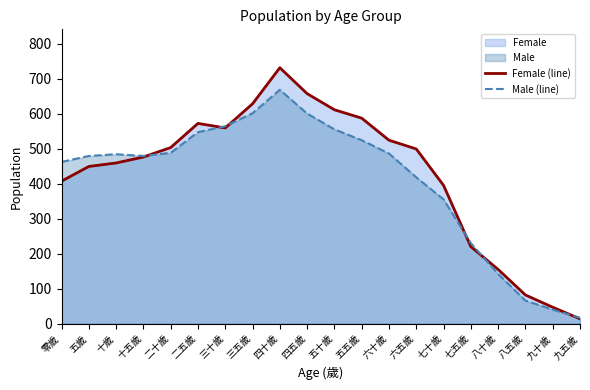

Reading left to right, list all the values displayed in this chart.

Female (line): 零歲=407	五歲=449	十歲=459	十五歲=476	二十歲=503	二五歲=572	三十歲=559	三五歲=628	四十歲=731	四五歲=657	五十歲=611	五五歲=587	六十歲=524	六五歲=499	七十歲=395	七五歲=220	八十歲=155	八五歲=82	九十歲=47	九五歲=14
Male (line): 零歲=462	五歲=479	十歲=484	十五歲=479	二十歲=488	二五歲=547	三十歲=564	三五歲=601	四十歲=668	四五歲=600	五十歲=555	五五歲=524	六十歲=486	六五歲=418	七十歲=355	七五歲=230	八十歲=142	八五歲=66	九十歲=40	九五歲=17